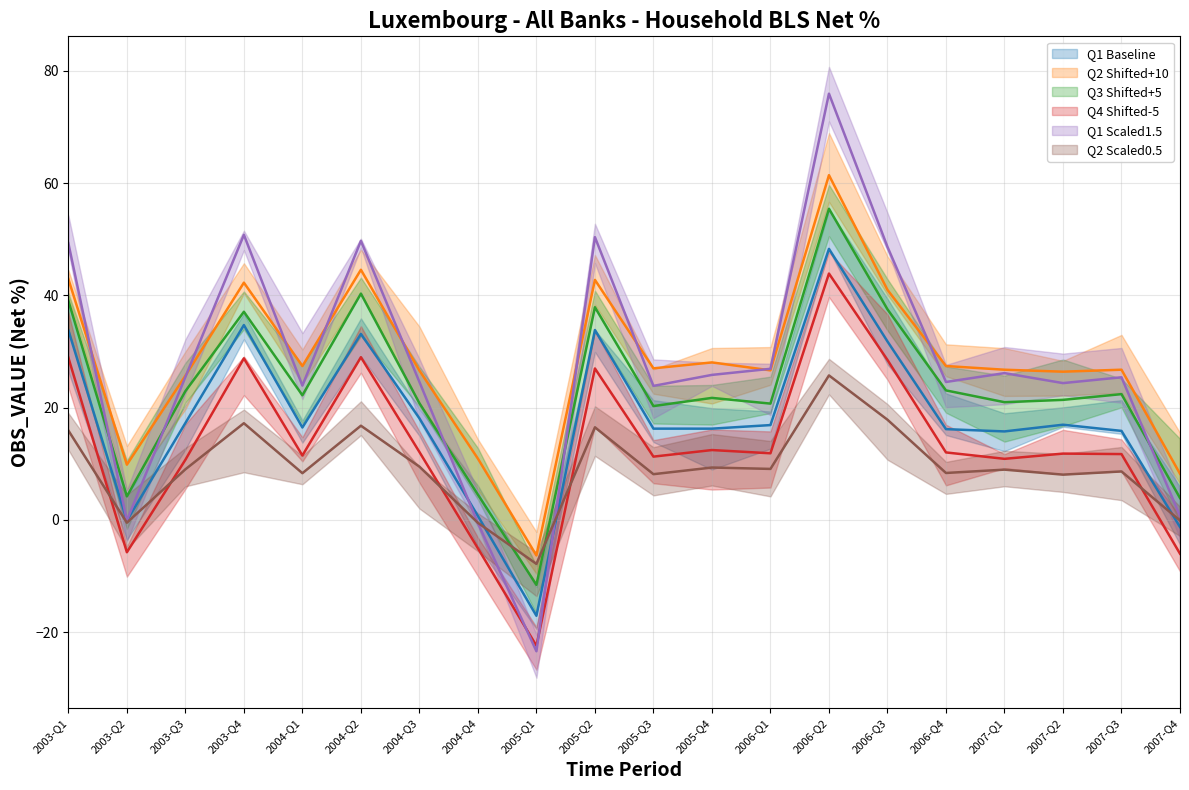

What is the label of the 20th point from the left?

2007-Q4